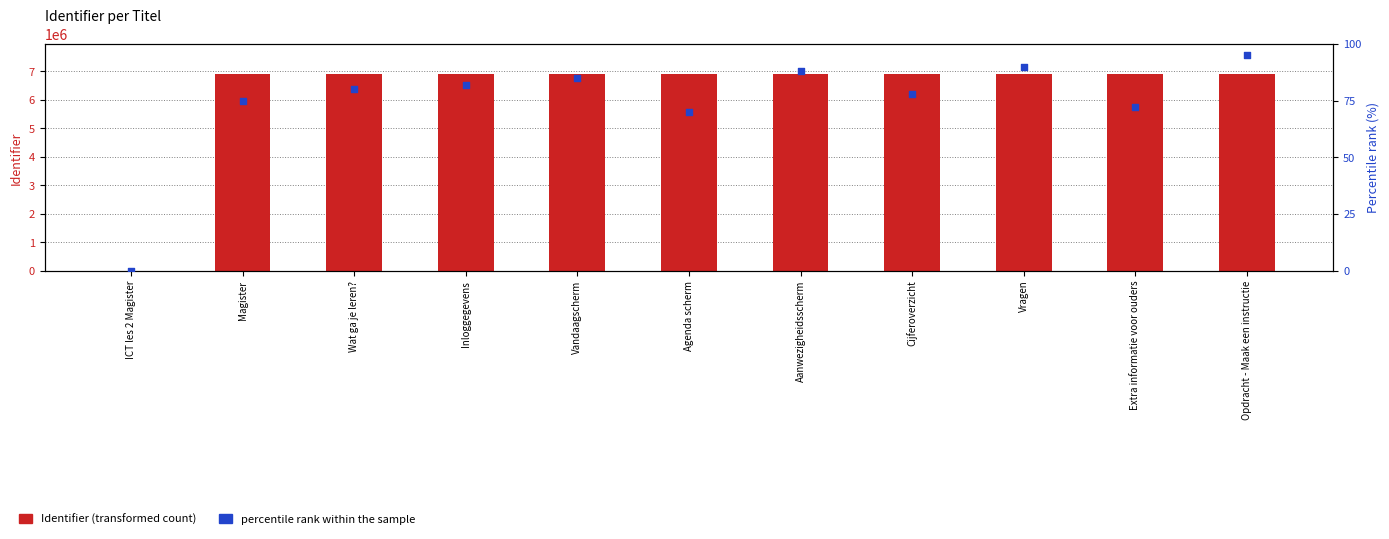

What is the total value across all series at Cijferoverzicht?

6910966